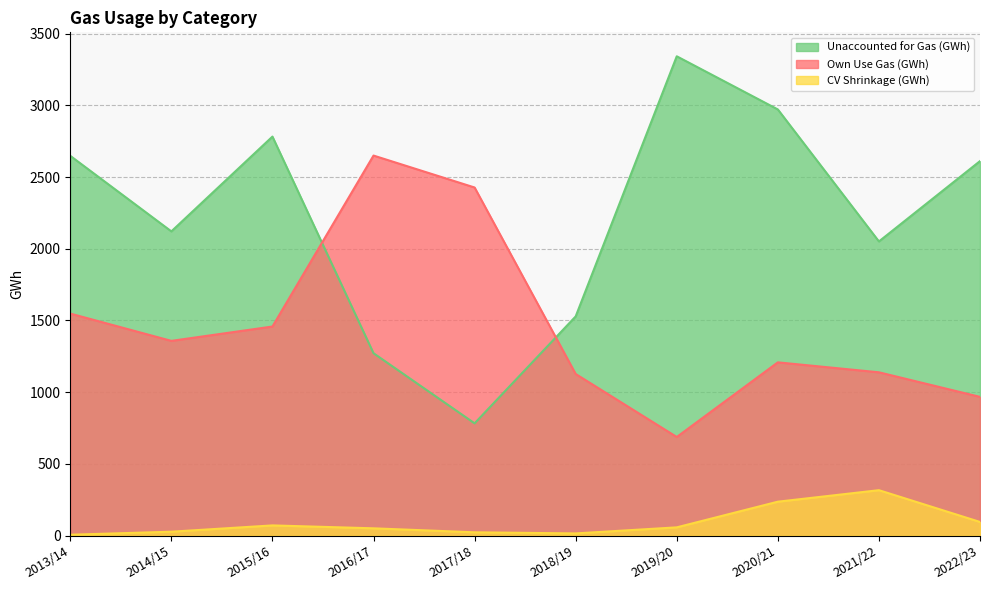

What is the label of the 4th point from the left?

2016/17